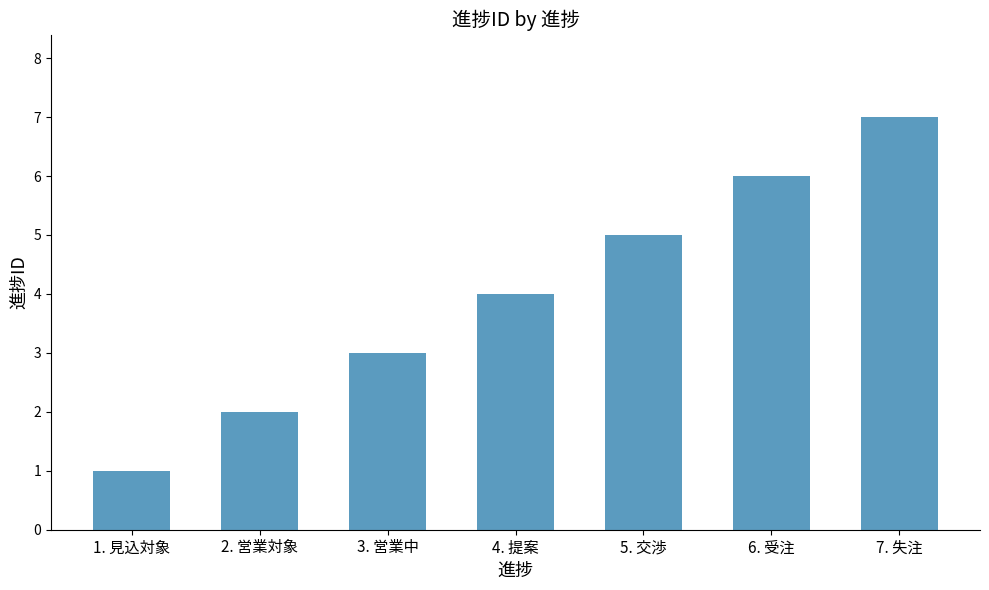

How many data points does each series have?

7